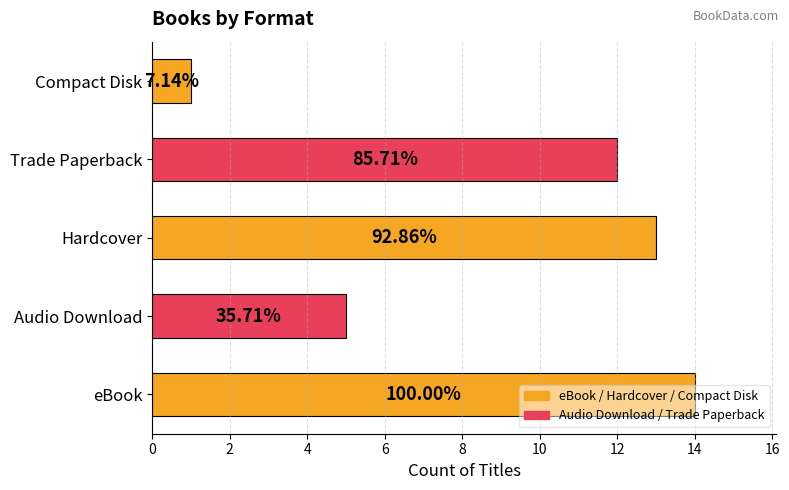

What is the difference between the second highest and second lowest values?

8